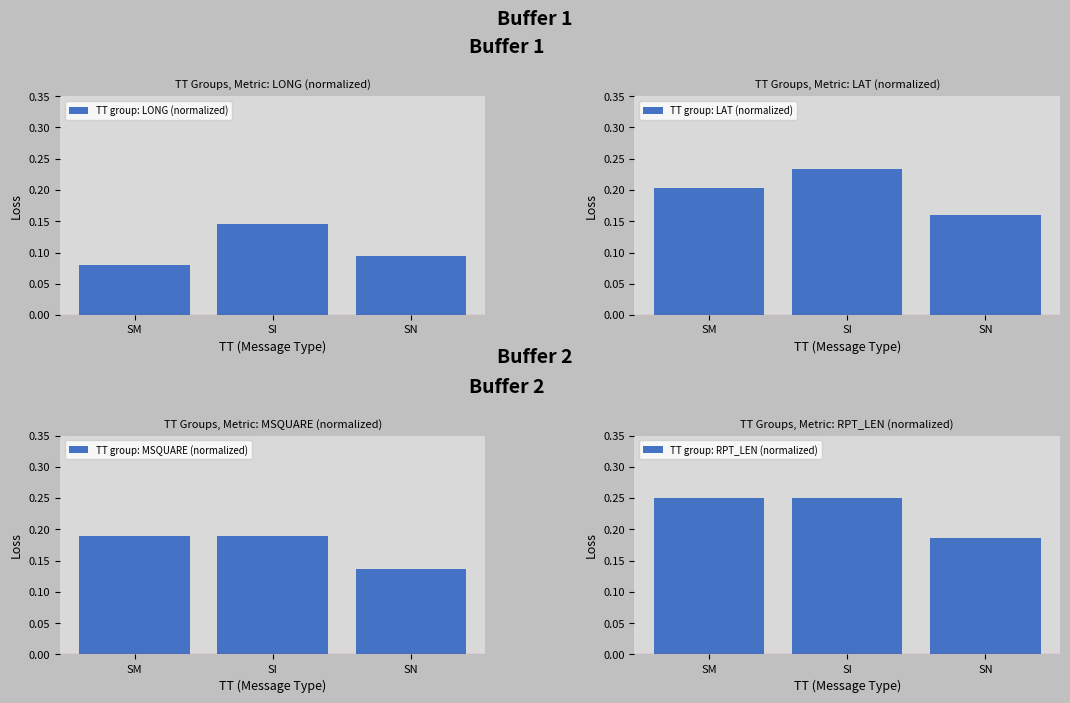

At which label does TT group: MSQUARE (normalized) reach its peak?

SM